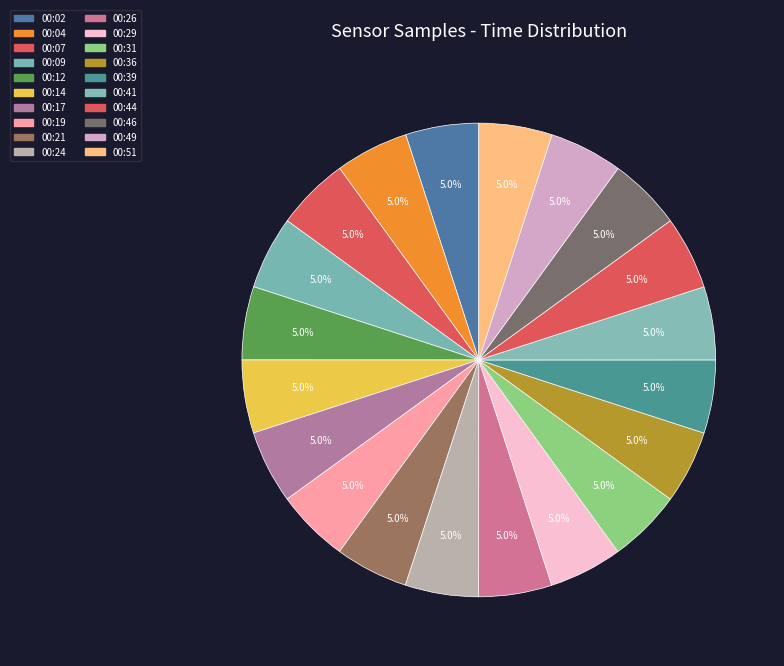

To the nearest percent, what portion does 00:19 represent?

5%